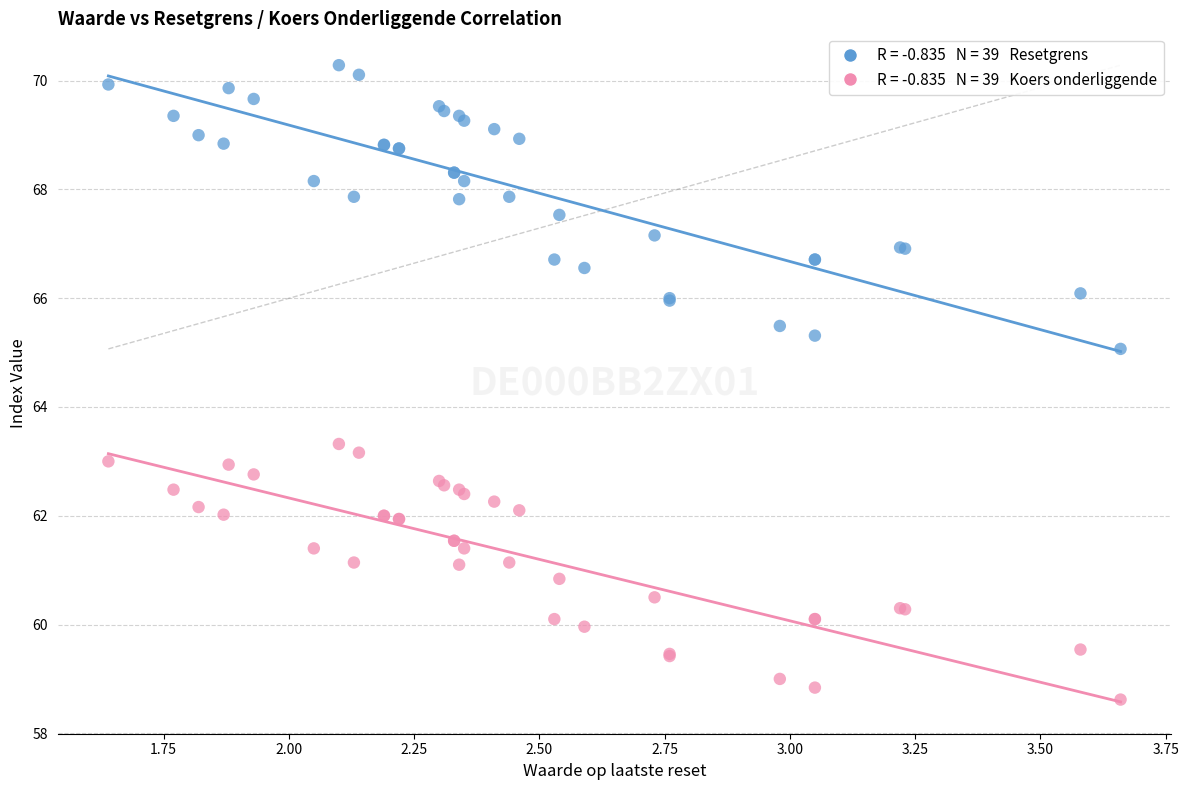

Across all series, what Y value is closest to 64?

63.3